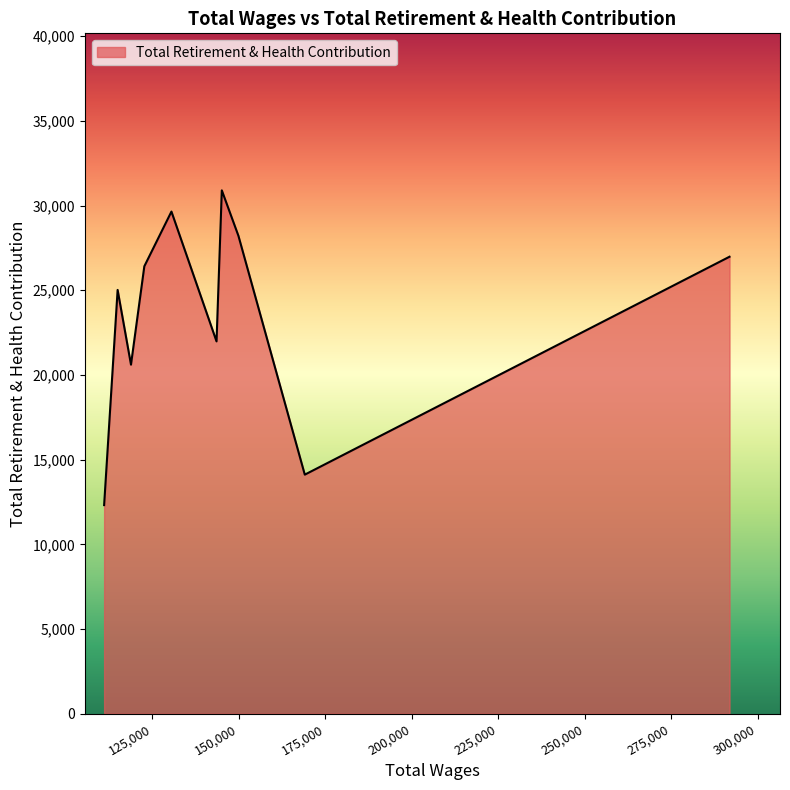

What is the smallest value displayed?

12315